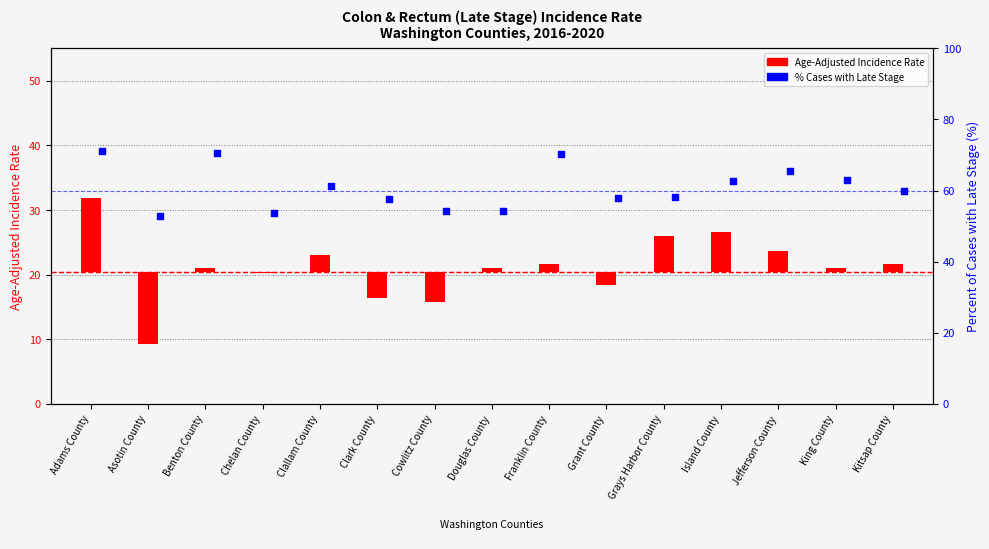

Which series contains the highest Y value?

Percent of Cases with Late Stage